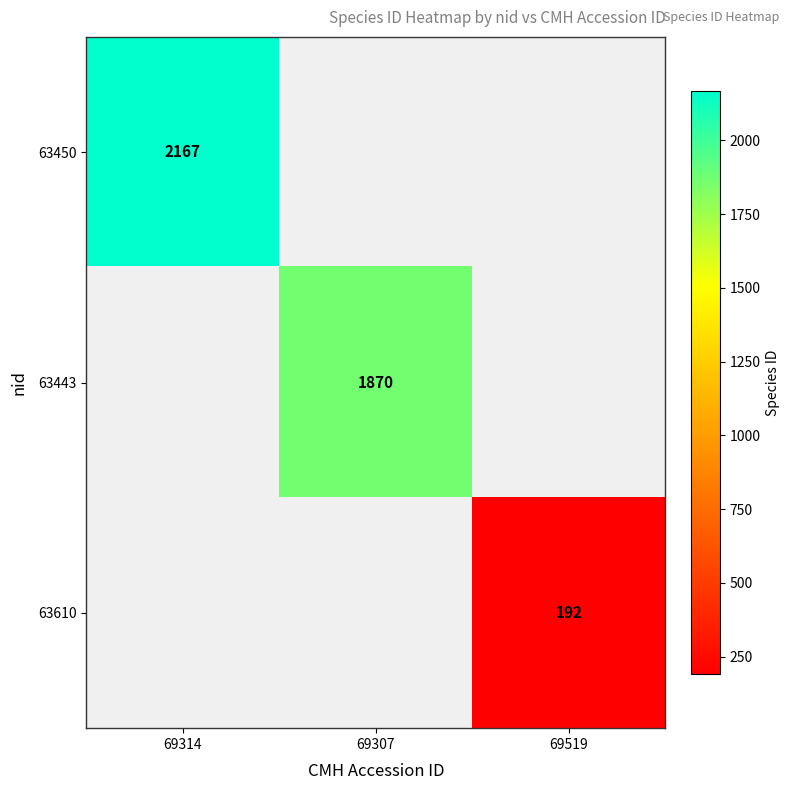

At how many categories does at least one series exceed 406?

2